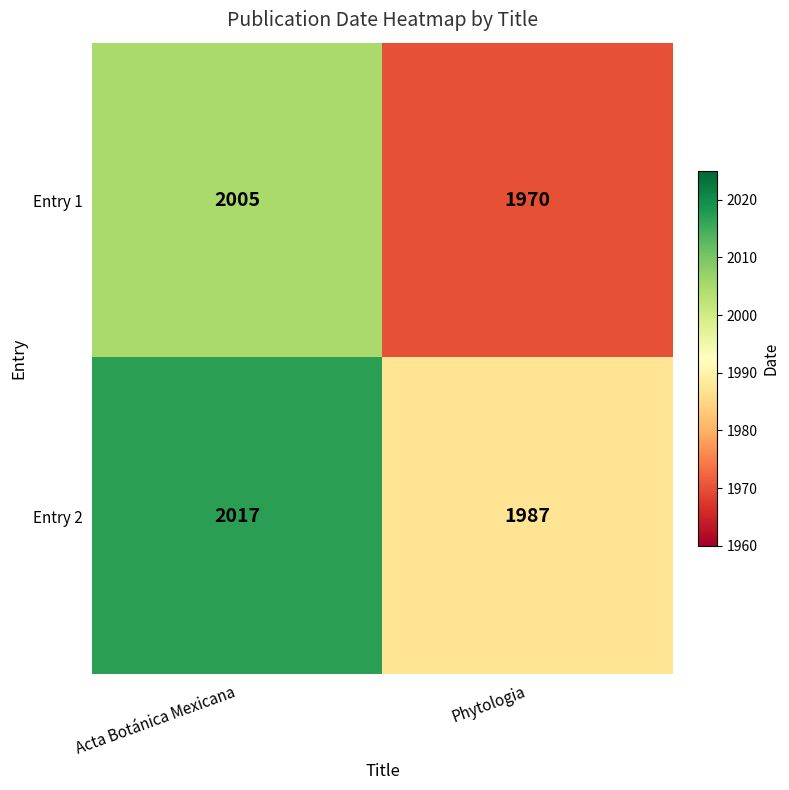

Which label corresponds to the largest value in the chart?

Acta Botánica Mexicana